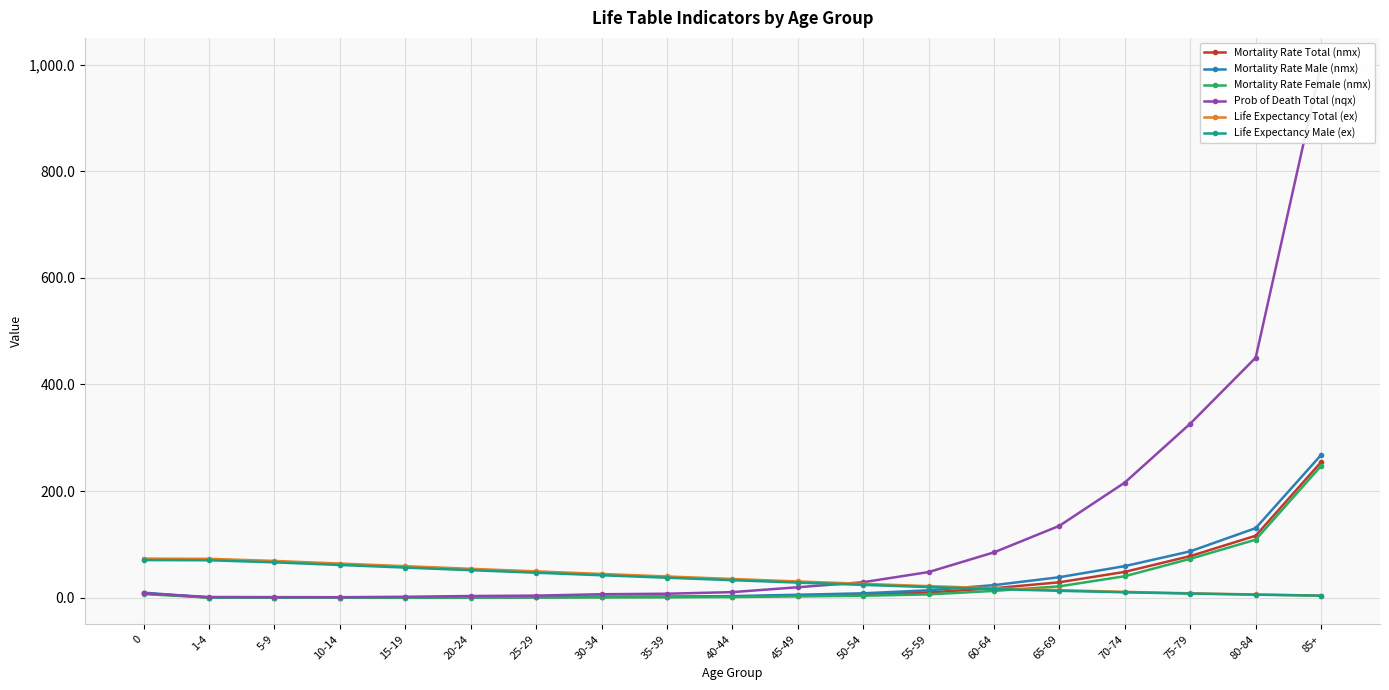

What is the difference between the maximum and second lowest values in the Life Expectancy Male (ex) series?

64.9